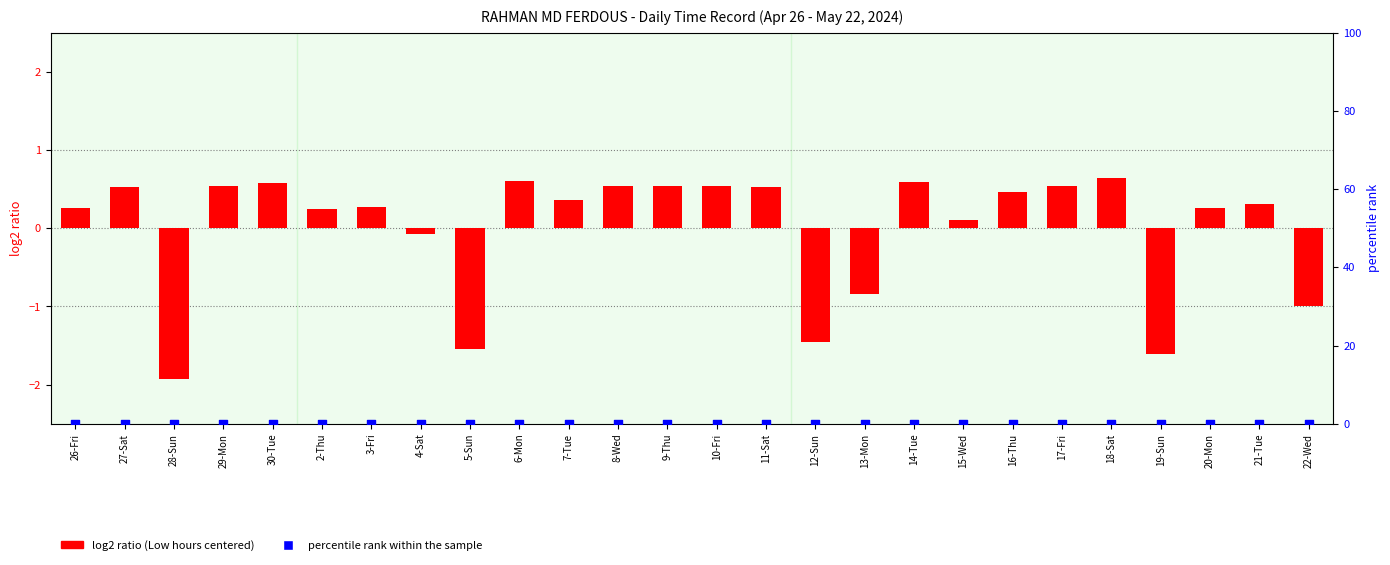

Which series contains the lowest Y value?

log2 ratio (Low hours centered)